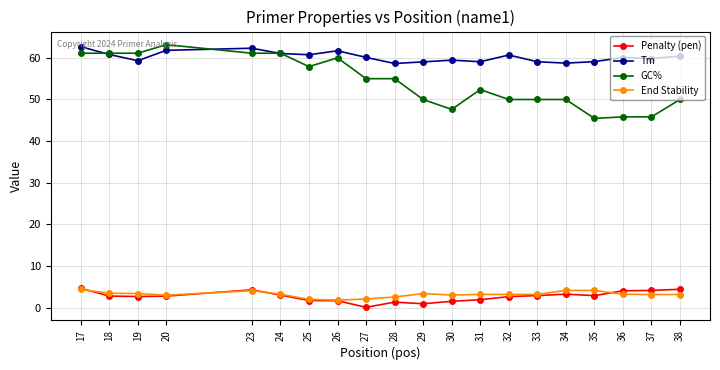

Is the value of GC% at 31 greater than the value of Penalty (pen) at 17?

Yes